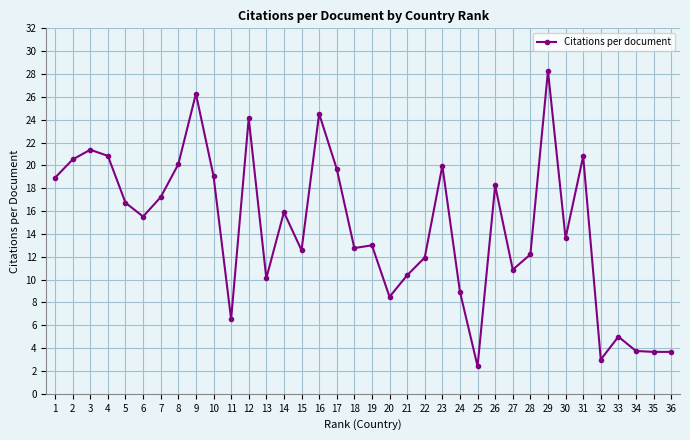

What is the average value?

14.5